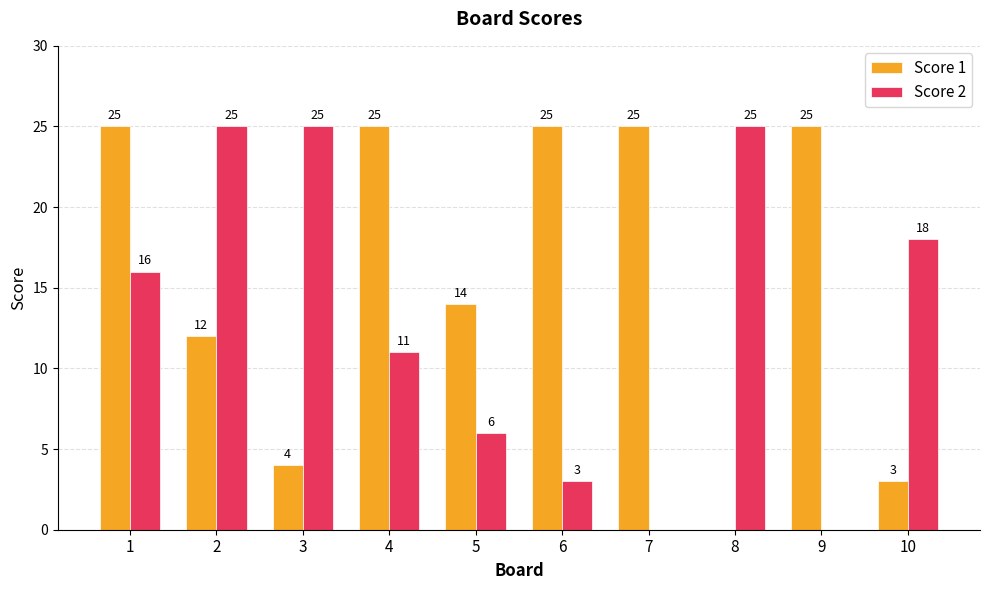

Which series has the largest total across all categories?

Score 1